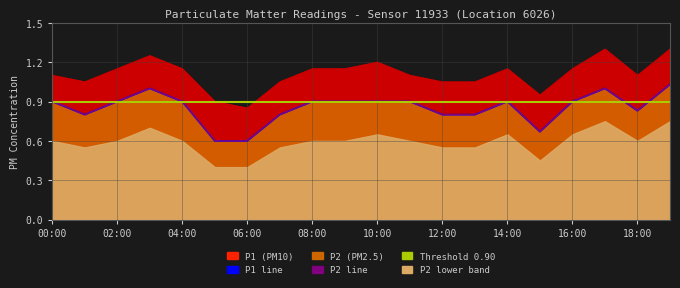

True or false: P1 and P1_upper cross at least once.

False